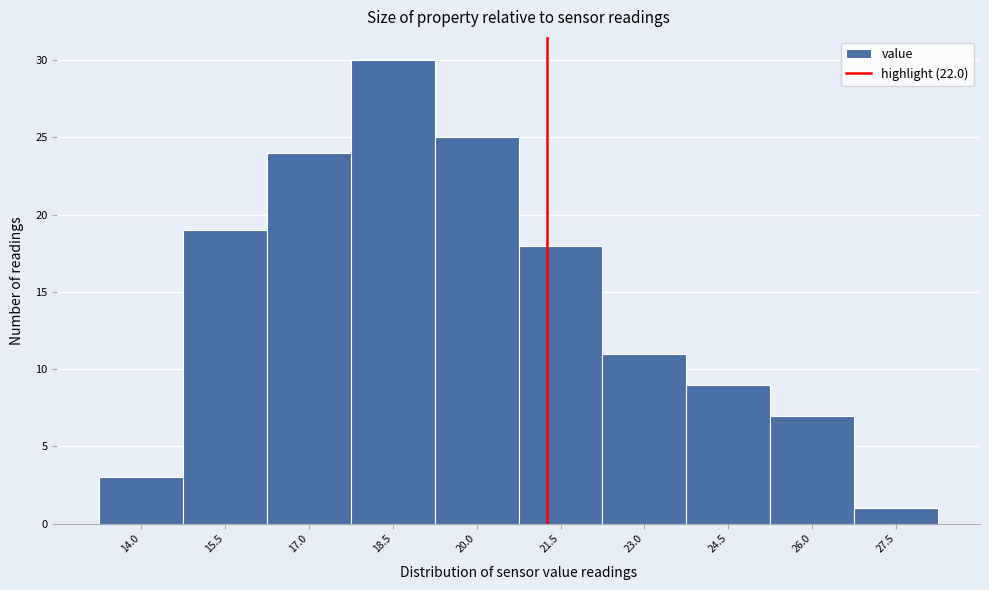

Reading left to right, what are all the values shown in this chart?

14.0=3	15.5=19	17.0=24	18.5=30	20.0=25	21.5=18	23.0=11	24.5=9	26.0=7	27.5=1